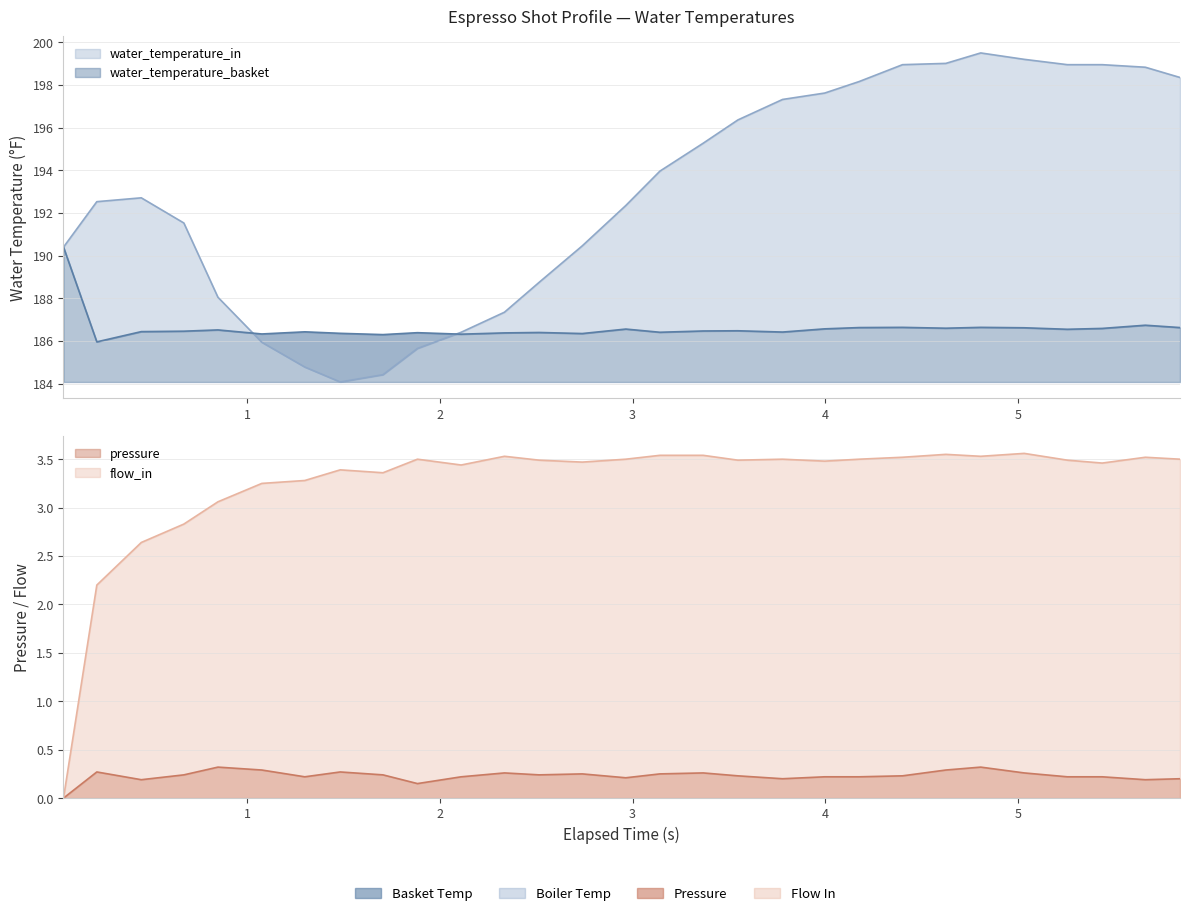

How many data points does each series have?

29